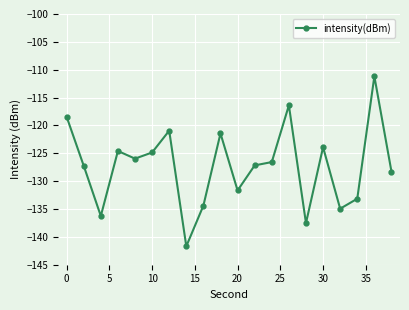

What is the value of the 15th point from the left?

-137.5